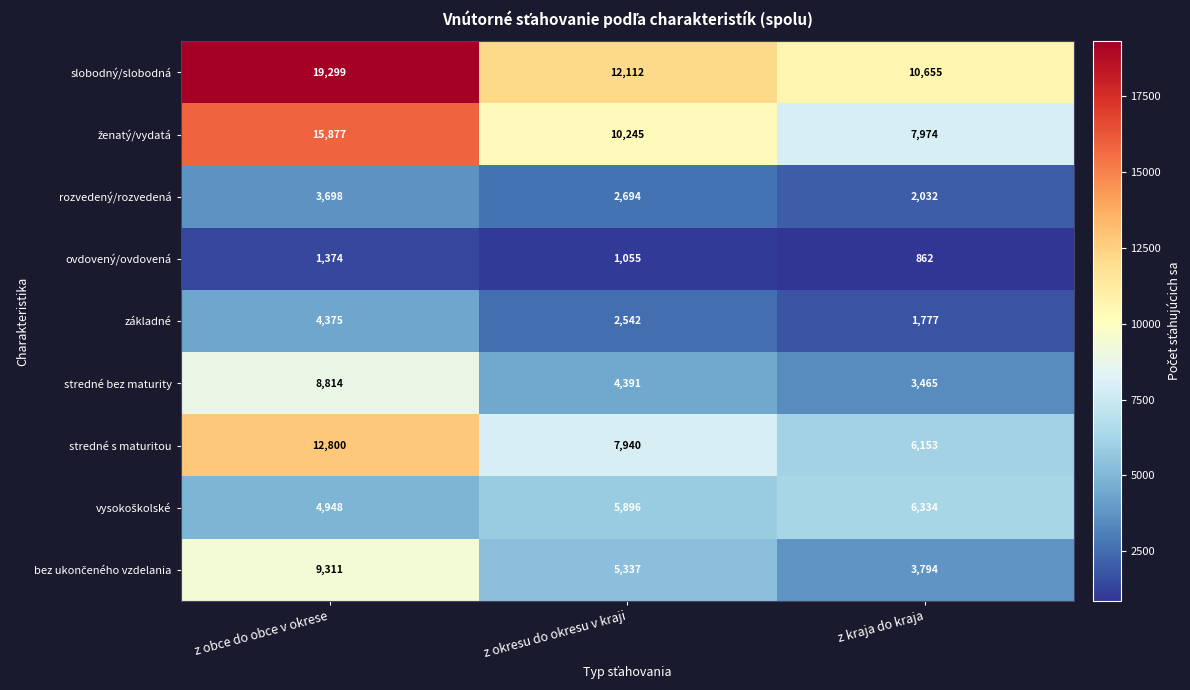

Read the rozvedený/rozvedená value at z kraja do kraja, to the nearest 50.

2050